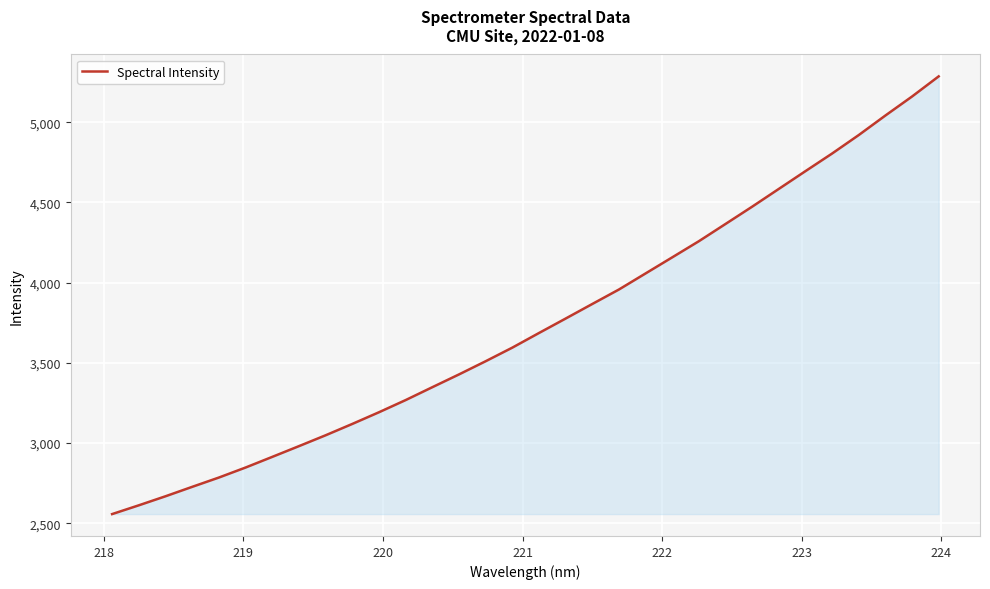

What is the difference between the maximum and minimum values?

2727.5